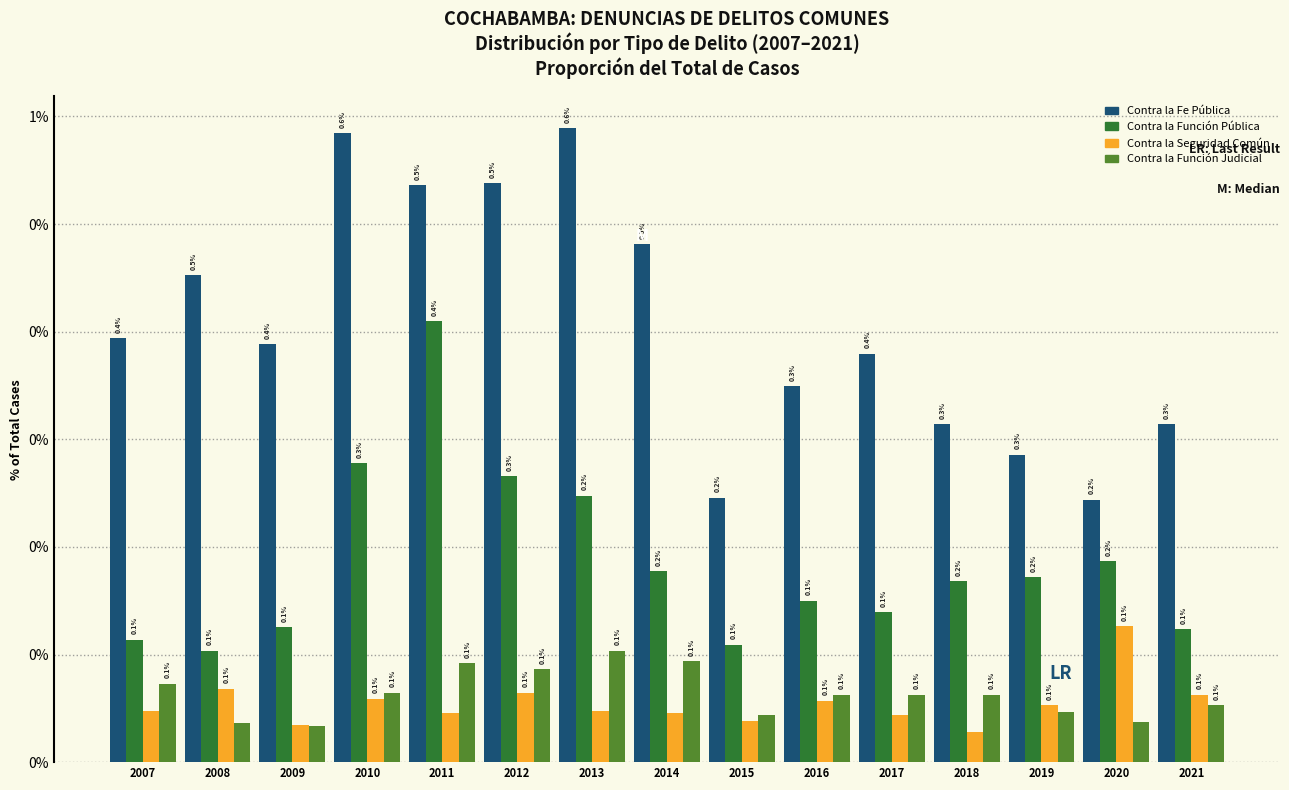

Does the chart contain stacked bars?

No